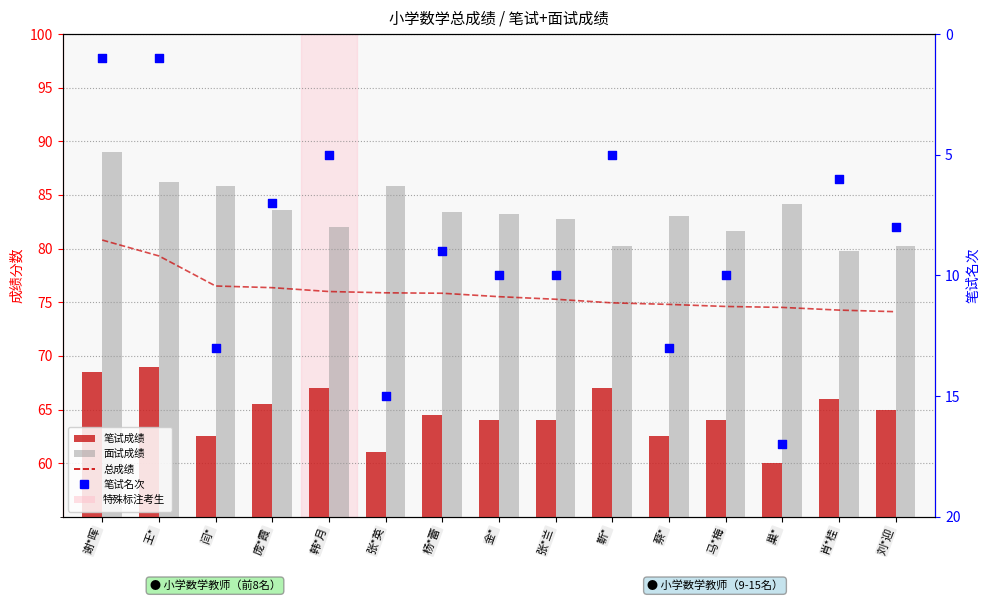

Which series has the largest Y range (max minus min)?

笔试名次